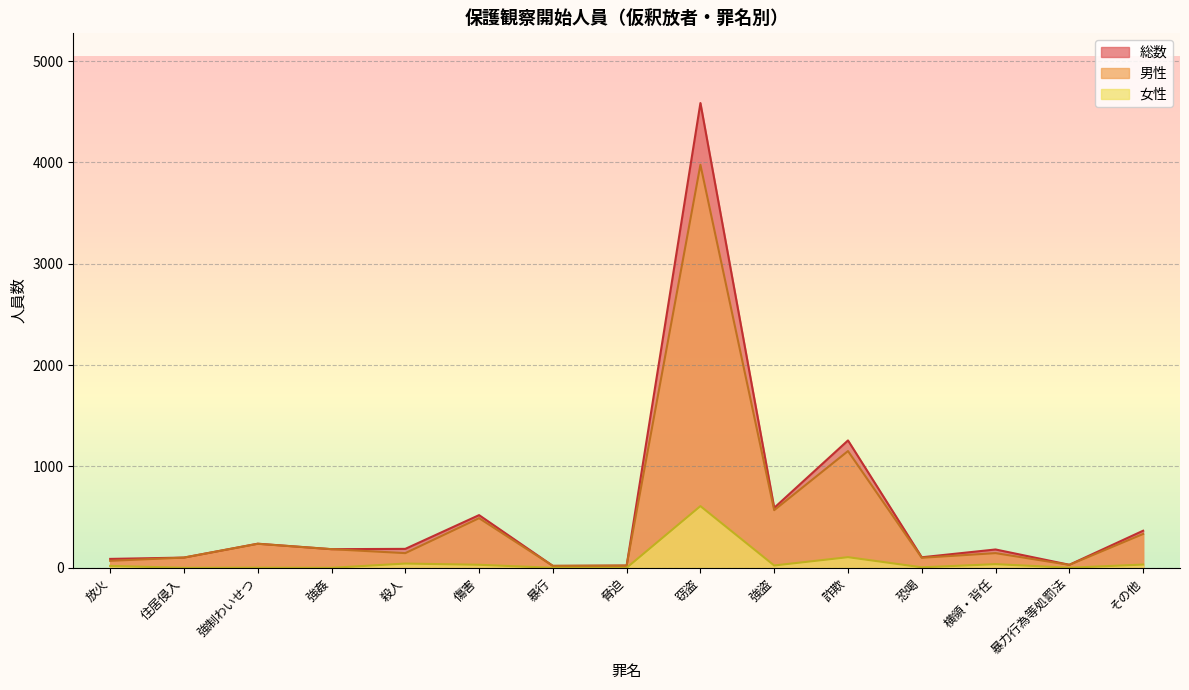

Which series has the largest total across all categories?

総数